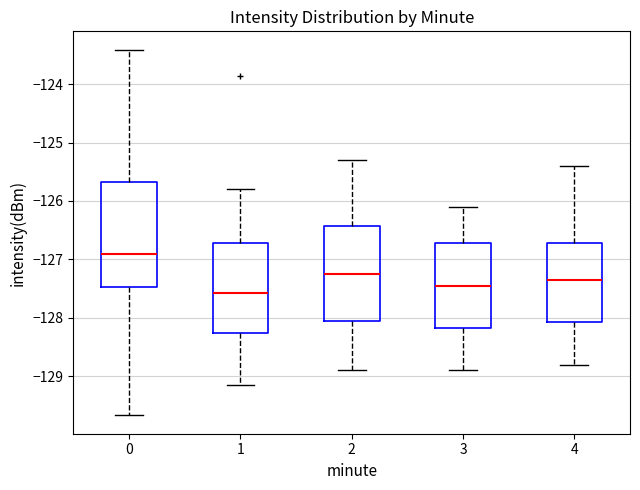

Which box is the tallest, from its lower edge to its upper edge?

0